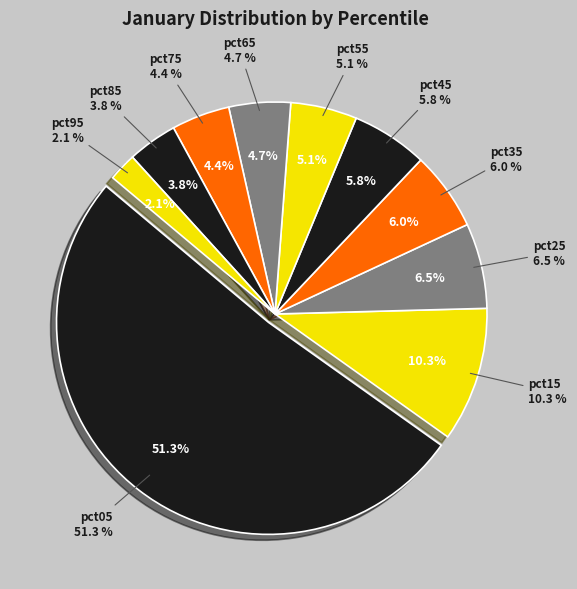

Between pct85 and pct35, which is larger?

pct35